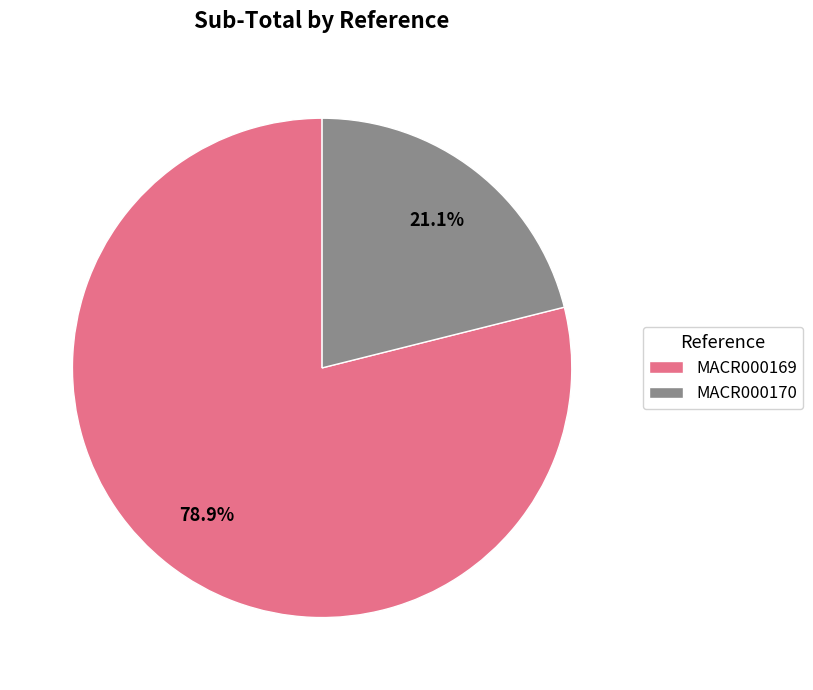

Which category has the smallest portion of the pie?

MACR000170